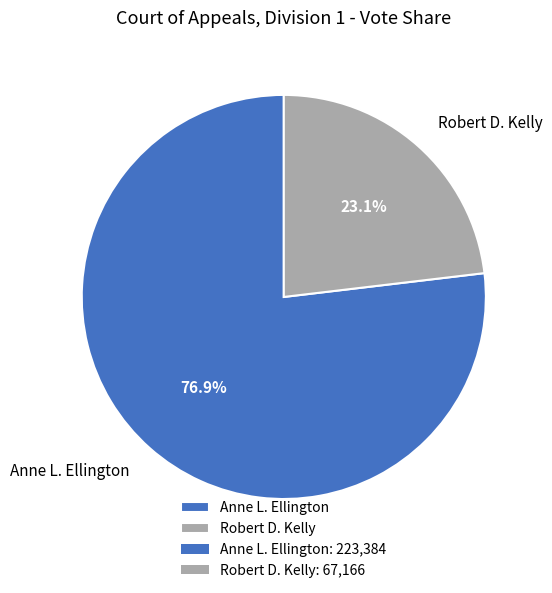

How many segments does this pie chart have?

2